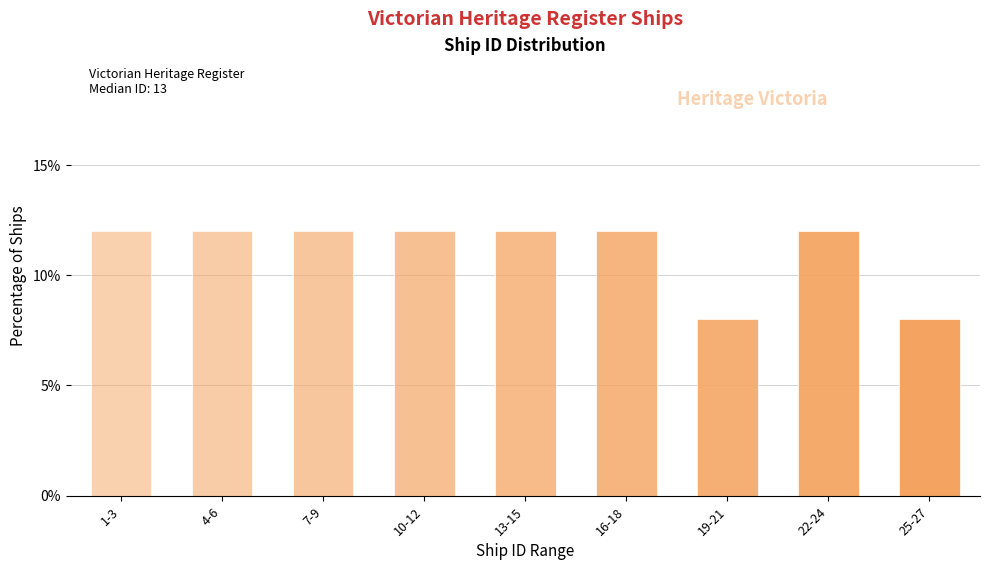

Reading right to left, list all the values displayed in this chart.

25-27=8	22-24=12	19-21=8	16-18=12	13-15=12	10-12=12	7-9=12	4-6=12	1-3=12